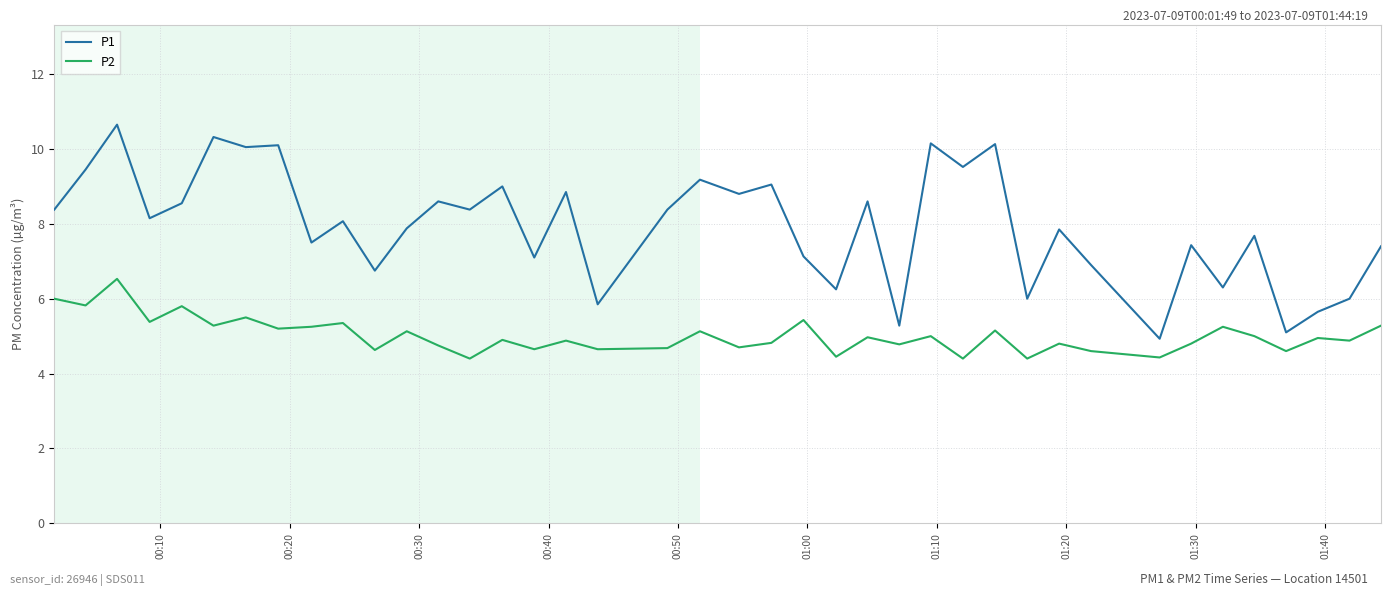

List the series in order of their overall mean, highest first.

P1, P2